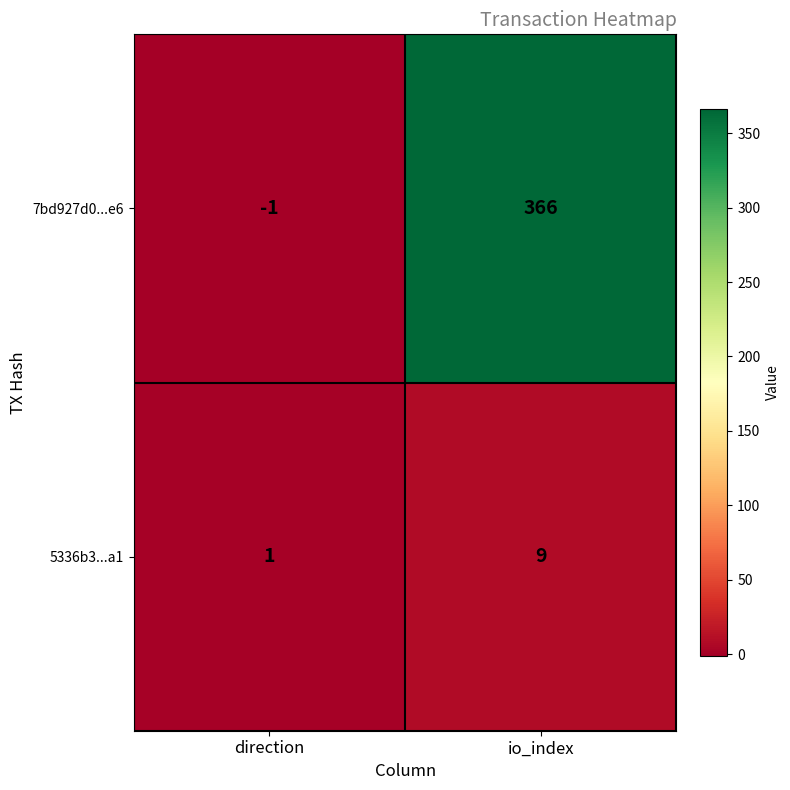

What is the sum of the 5336b3...a1 values at io_index and direction?

10